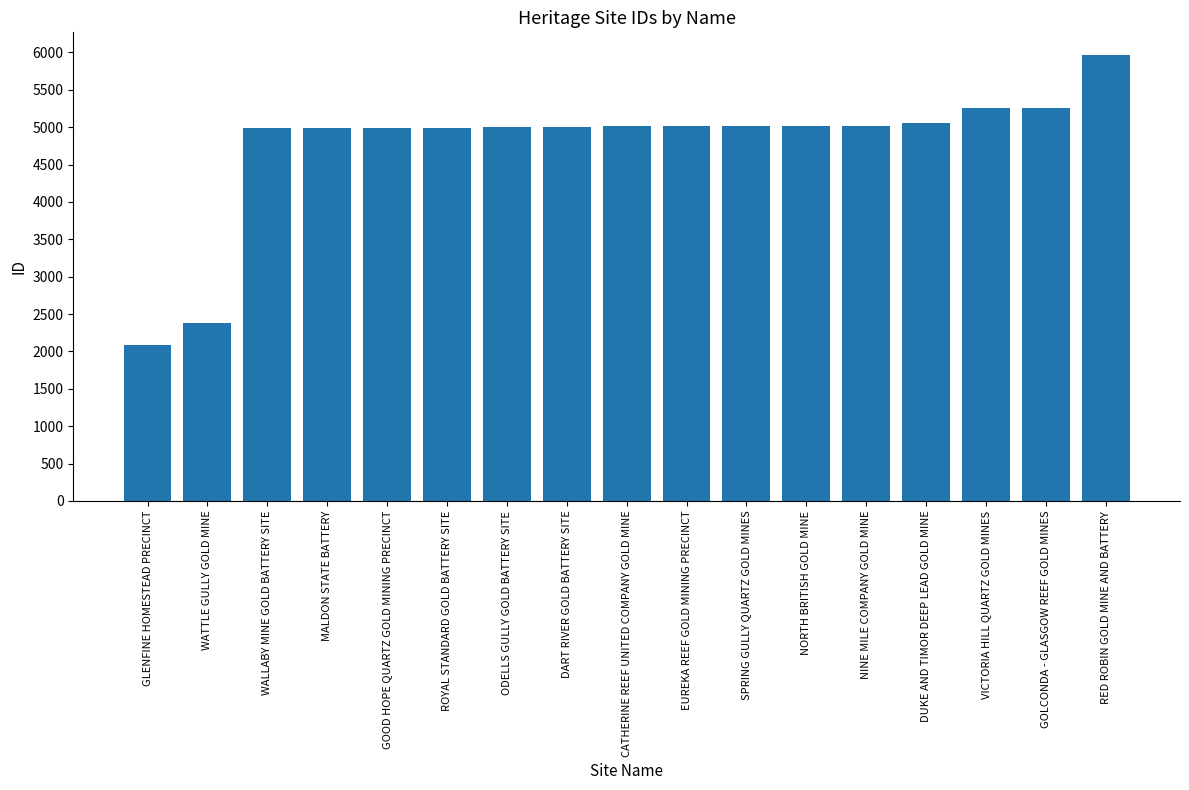

Is it true that the value at ROYAL STANDARD GOLD BATTERY SITE is 6831?

False